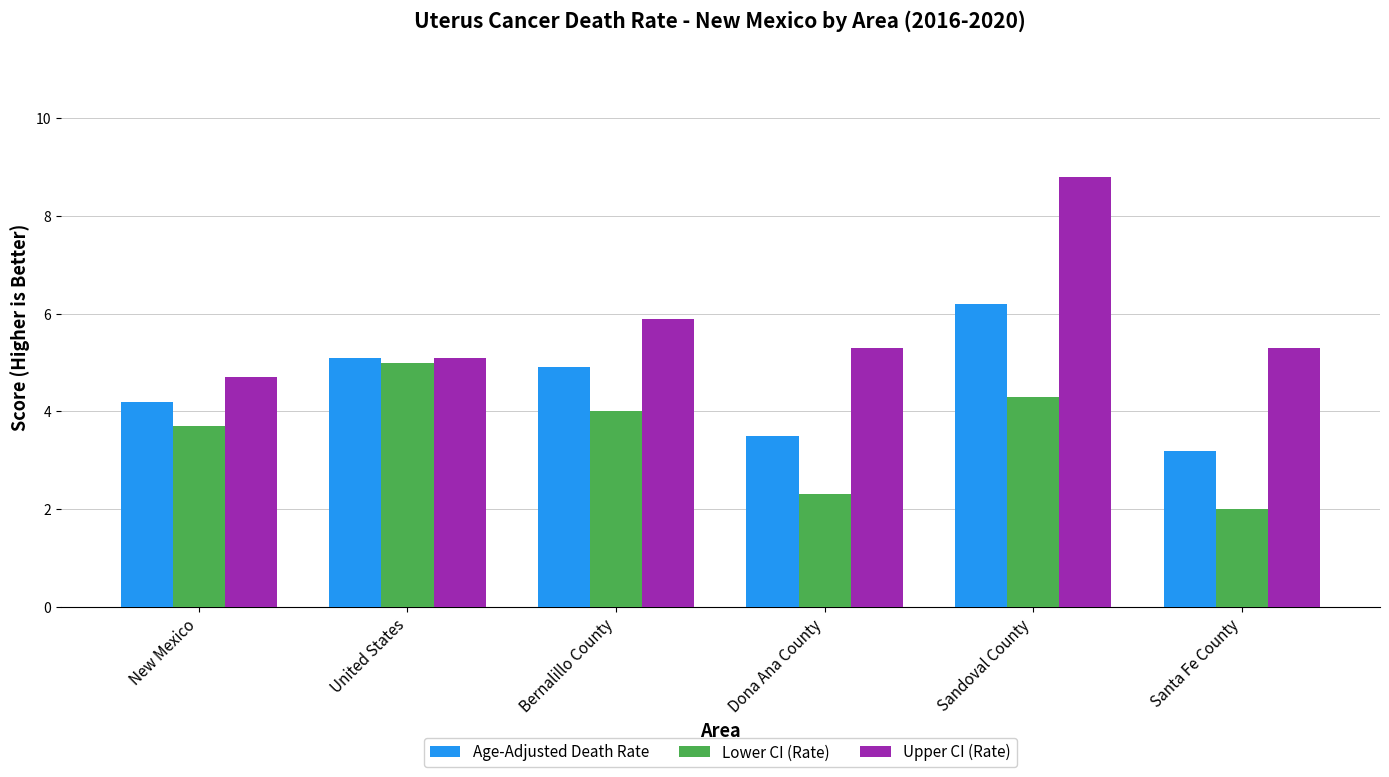

At New Mexico, list the series in order from smallest to largest.

Lower CI (Rate), Age-Adjusted Death Rate, Upper CI (Rate)